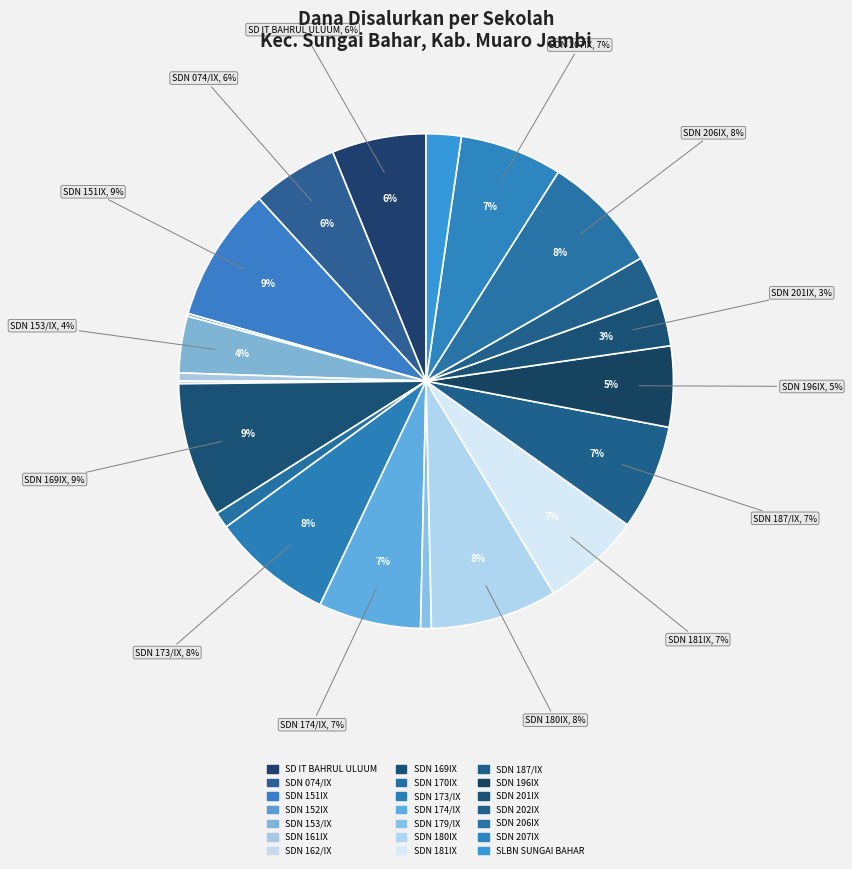

Which category has the smallest portion of the pie?

SD NEGERI 152IX MARGA MULYA